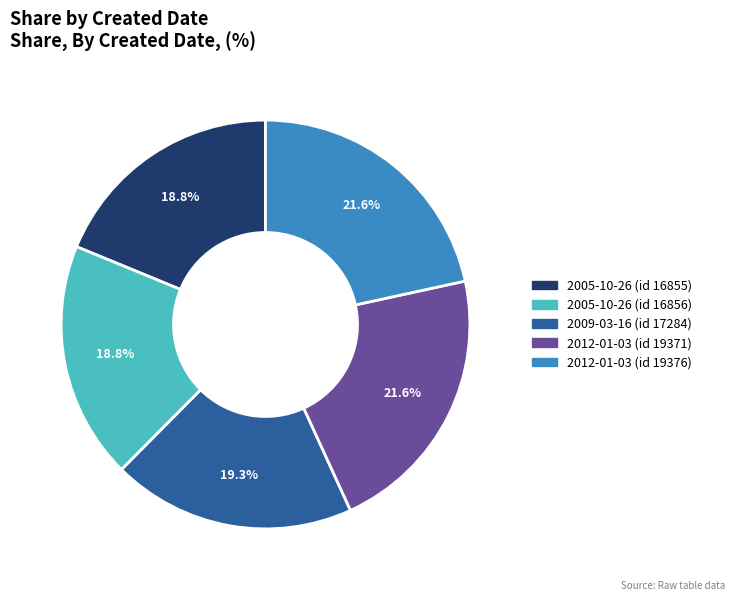

Does any single category account for the majority?

No